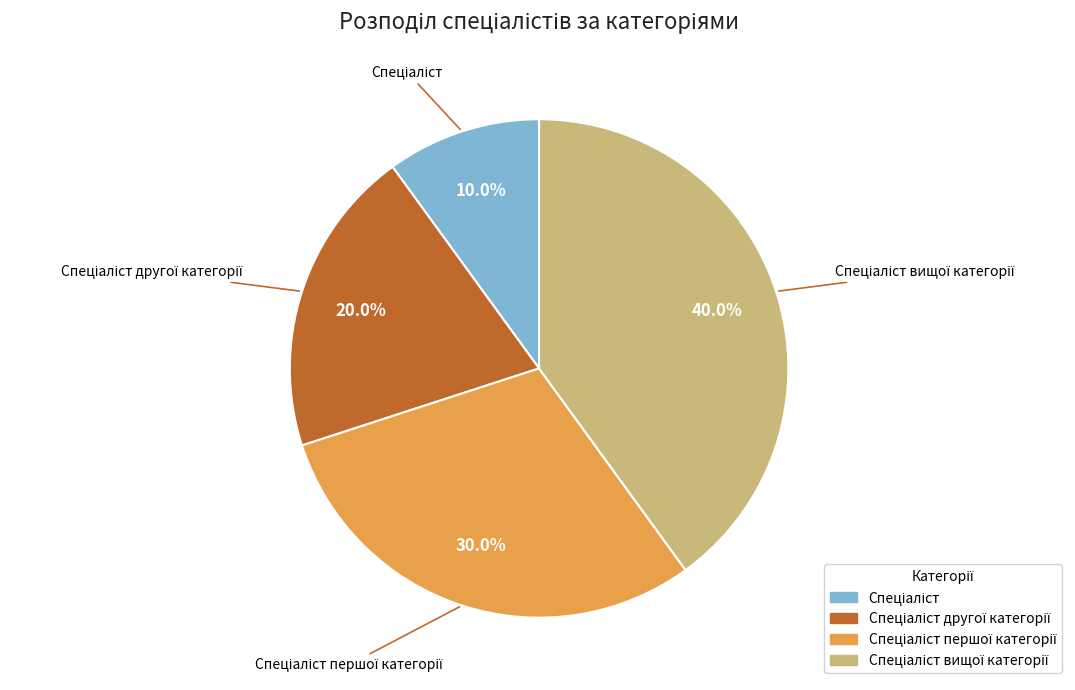

Is there a majority slice in this chart?

No